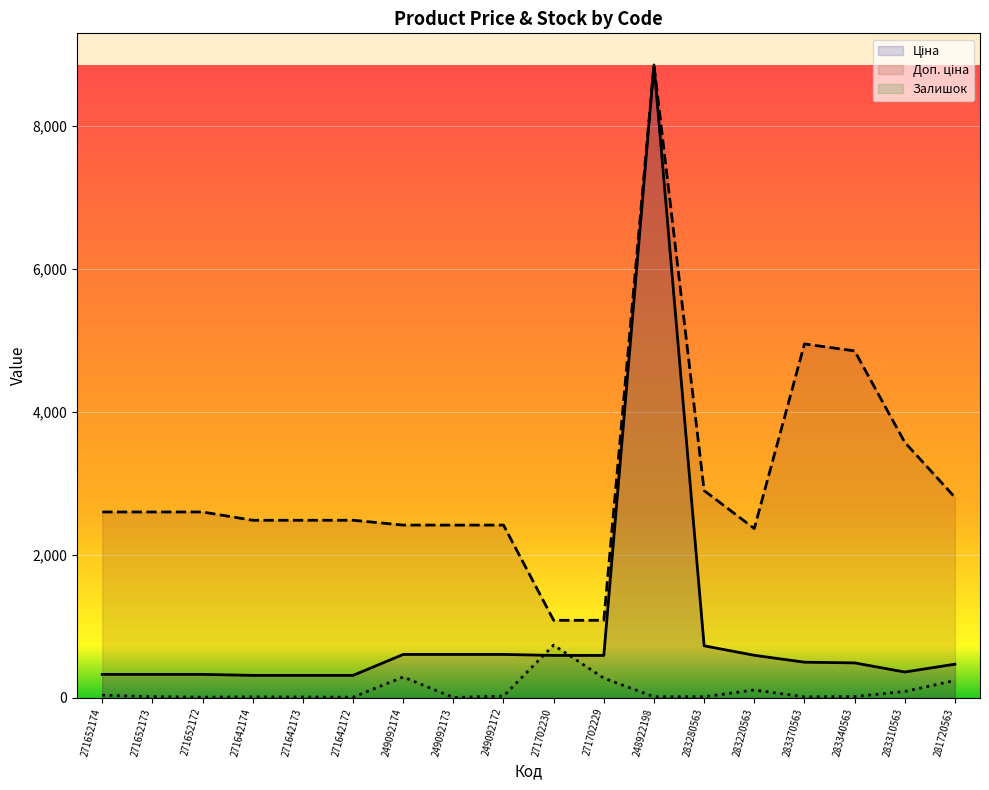

Is the value of Доп. ціна (line) at 283310563 greater than the value of Залишок (line) at 271652172?

Yes